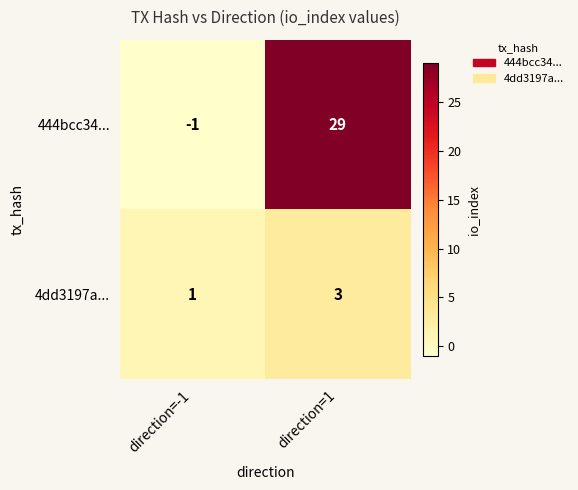

Is it true that 4dd3197a... equals 5 at direction=1?

False